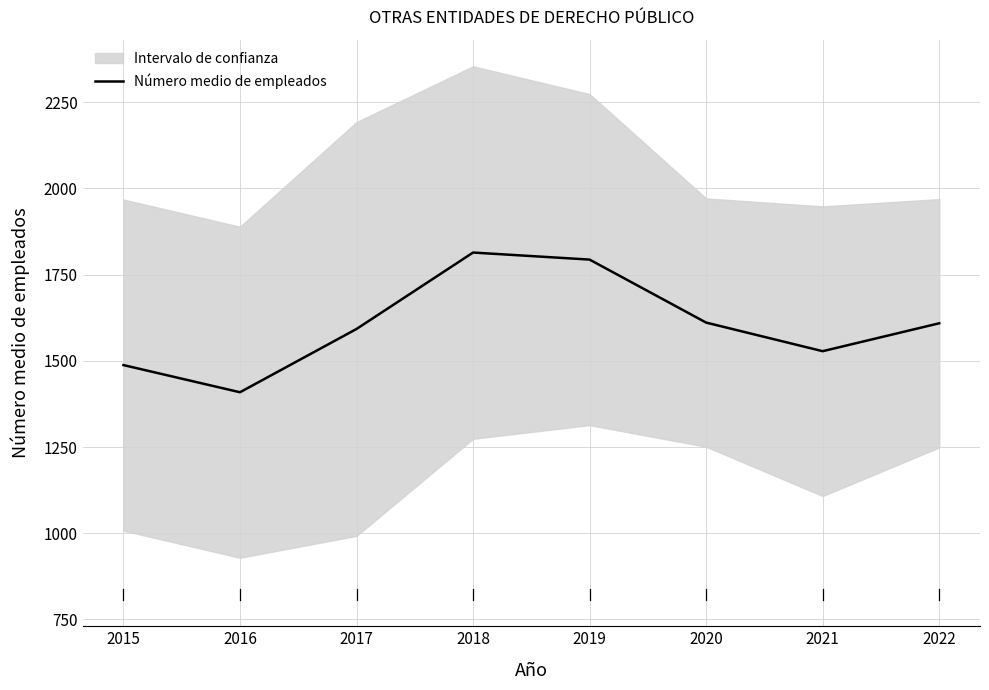

What is the sum of all values?

12845.2